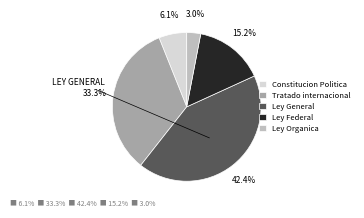

Is it true that Ley General is 42% of the pie?

True